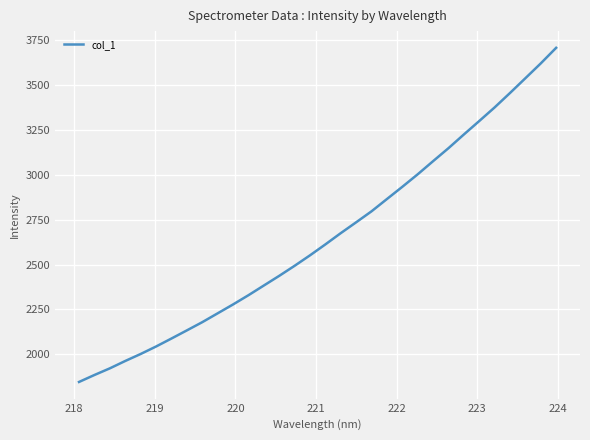

What is the difference between the maximum and minimum values?

1862.3